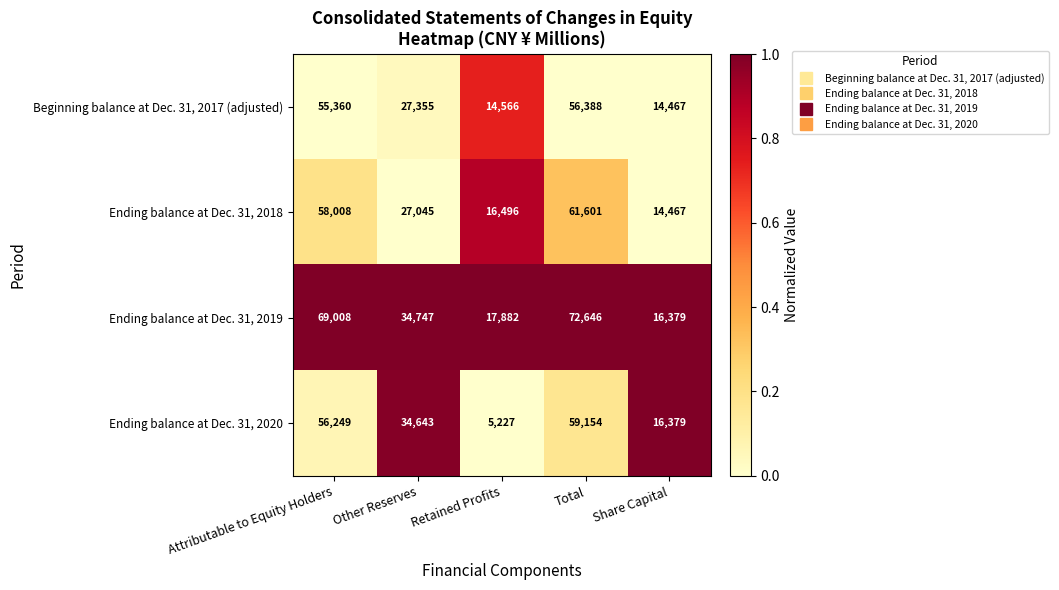

Which series has the largest range (max minus min)?

Ending balance at Dec. 31, 2019